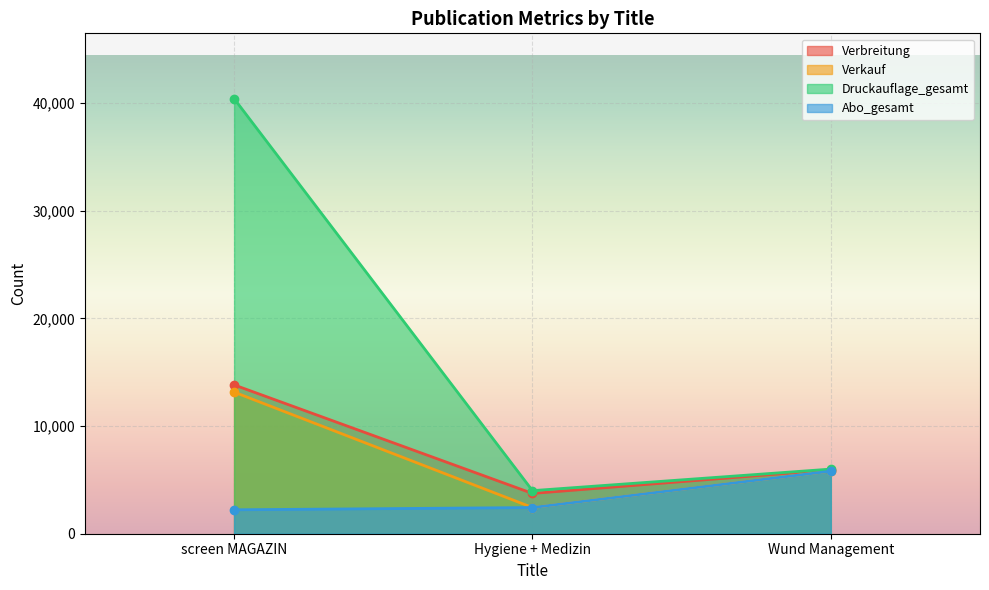

How many lines are shown in the chart?

4